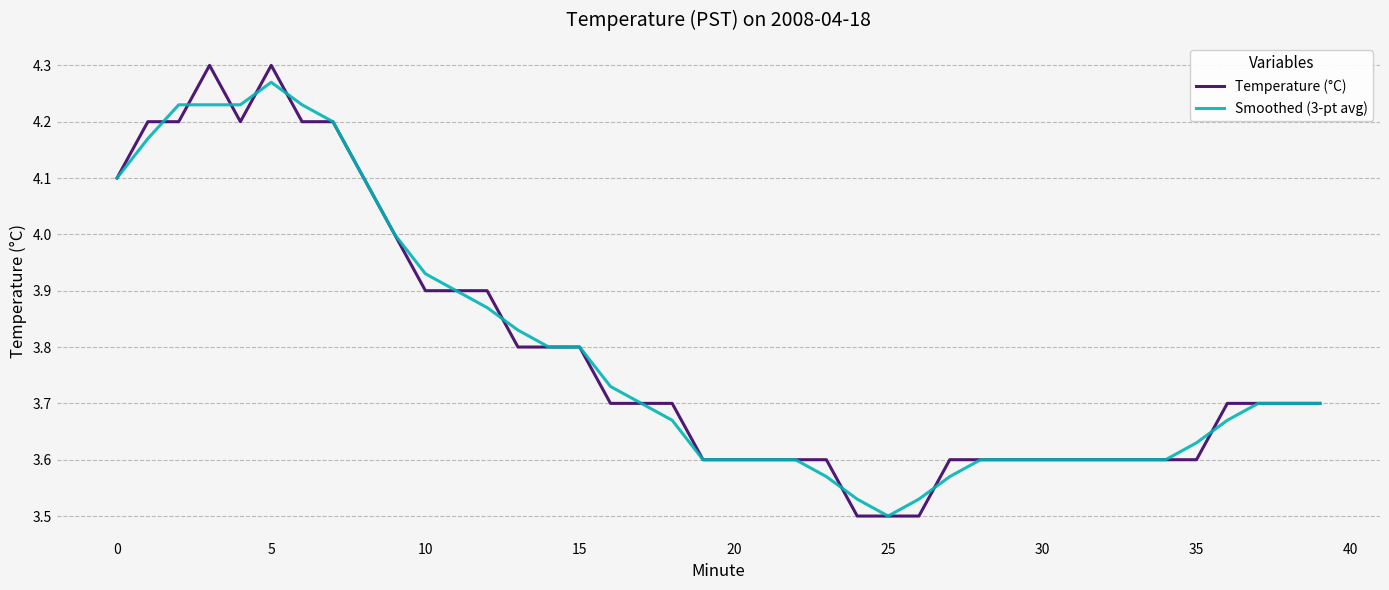

At how many categories does at least one series exceed 3?

40